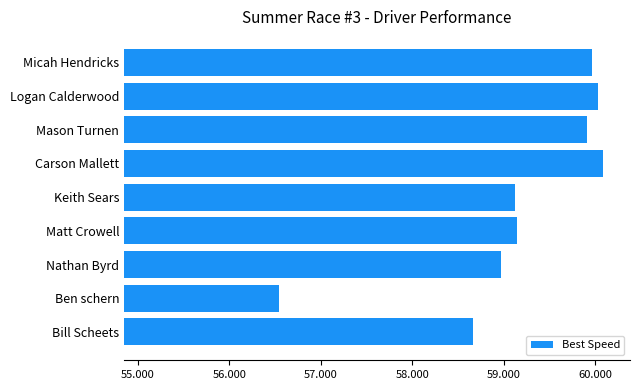

Is it true that the value at Matt Crowell is 59.1?

True